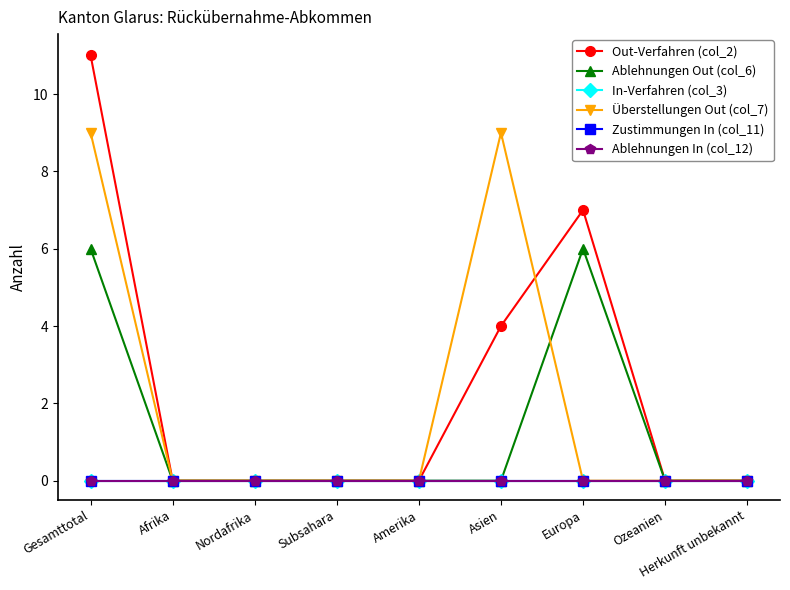

Between Nordafrika and Herkunft unbekannt, which is larger?

Nordafrika